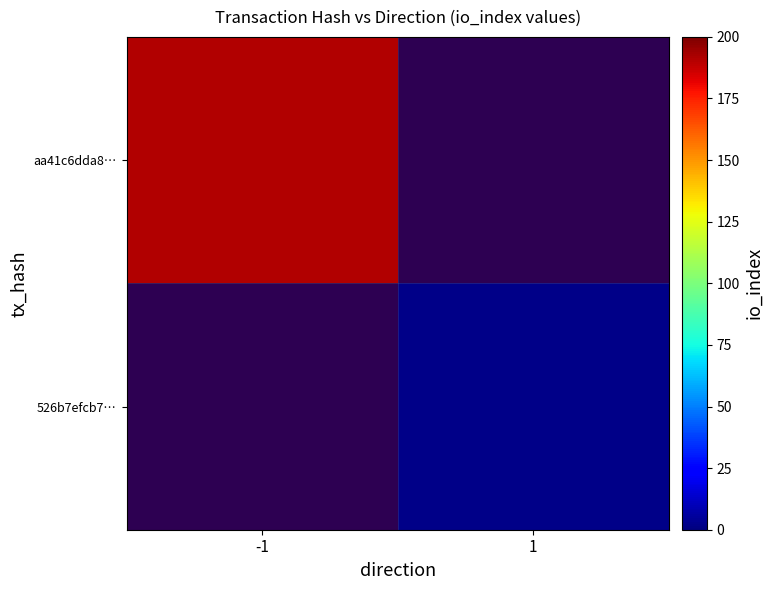

True or false: aa41c6dda8… has a value of 191.0 at -1.

True